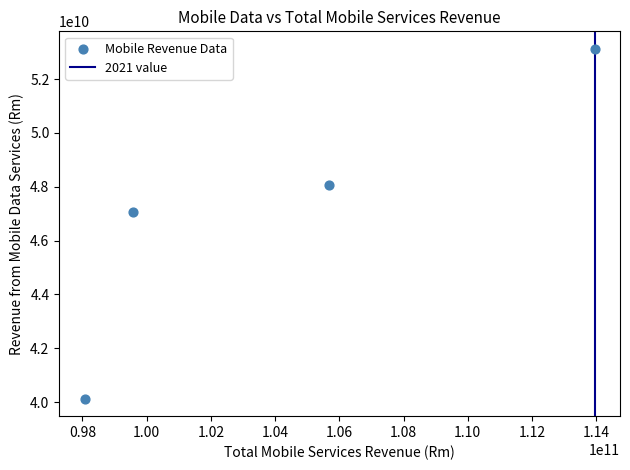

What Y value in the scatter plot is closest to 46626188161?

47068742797